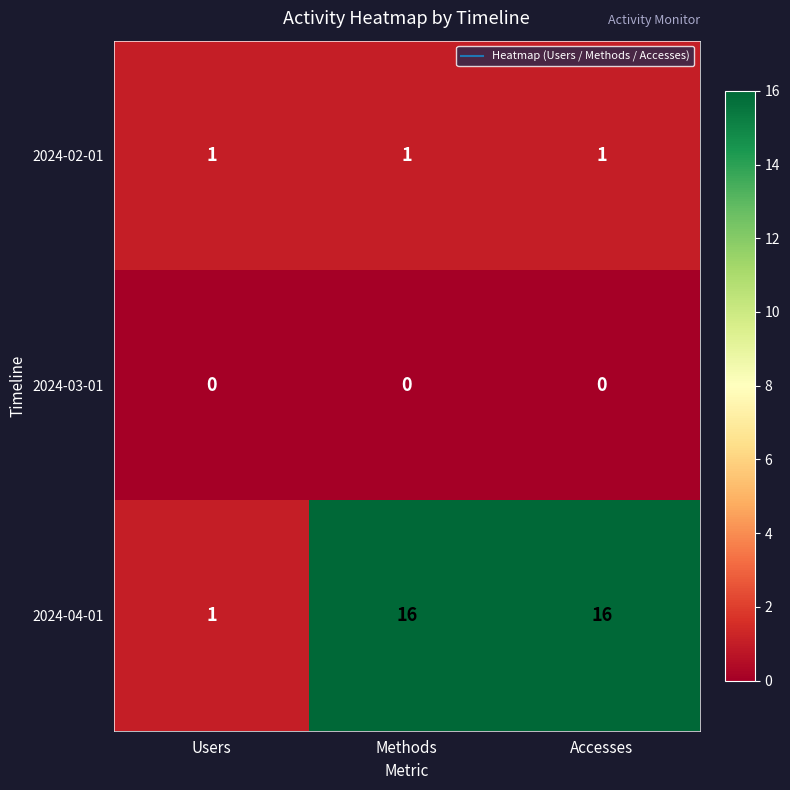

What is the maximum value shown in the chart?

16